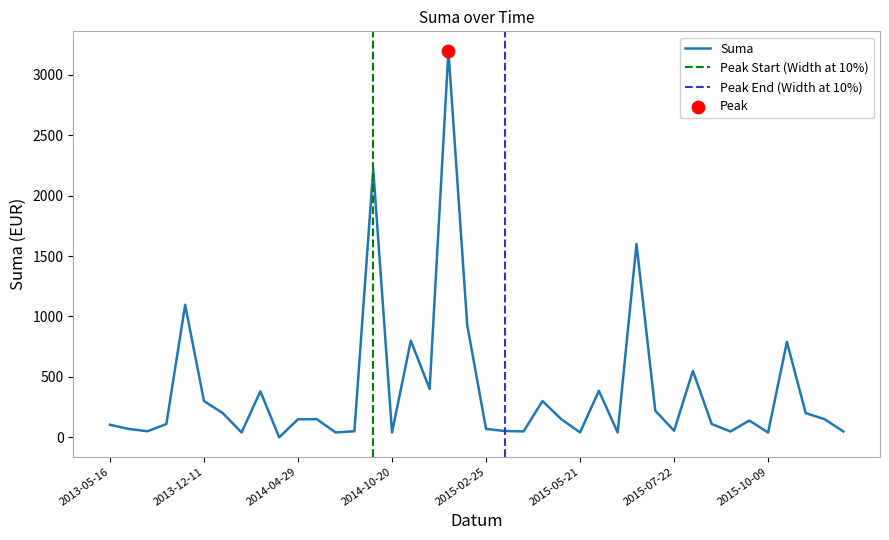

What is the change in value from 2013-12-11 to 2015-09-14?

-190.0